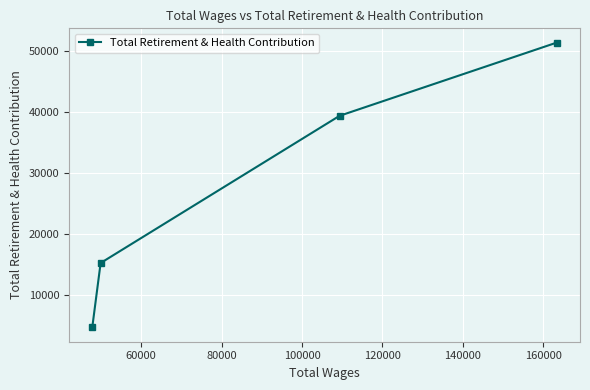

What is the greatest value displayed?

51333